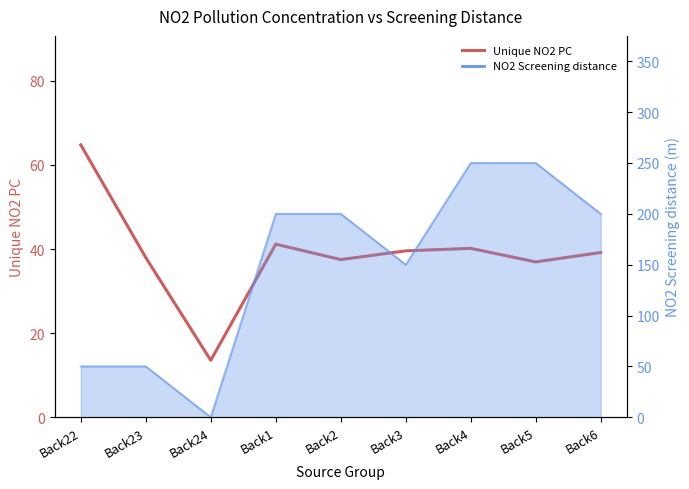

Reading right to left, list all the values displayed in this chart.

39.2	36.9	40.2	39.6	37.5	41.2	13.5	38.0	64.8